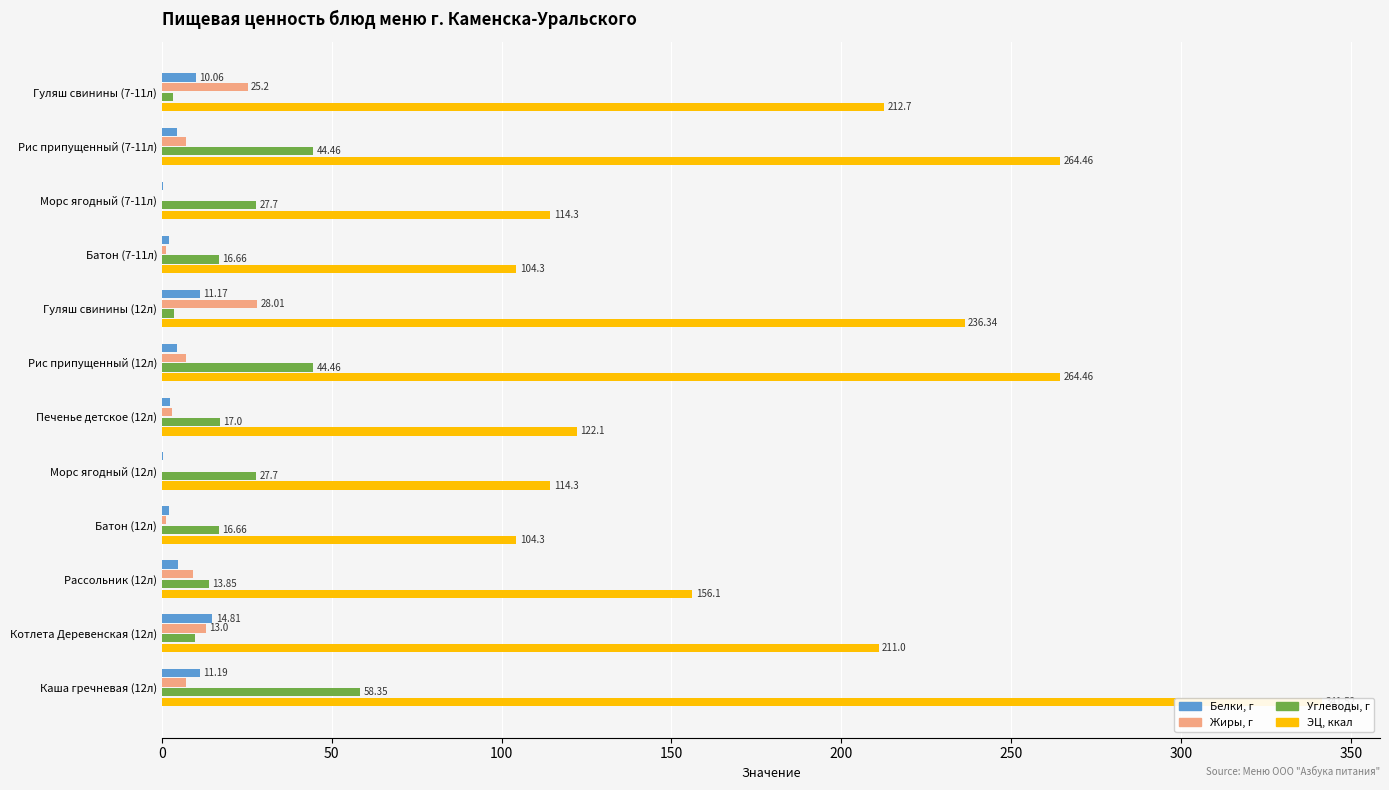

The Углеводы, г series shows 44.5 at Рис припущенный (7-11л). True or false?

True